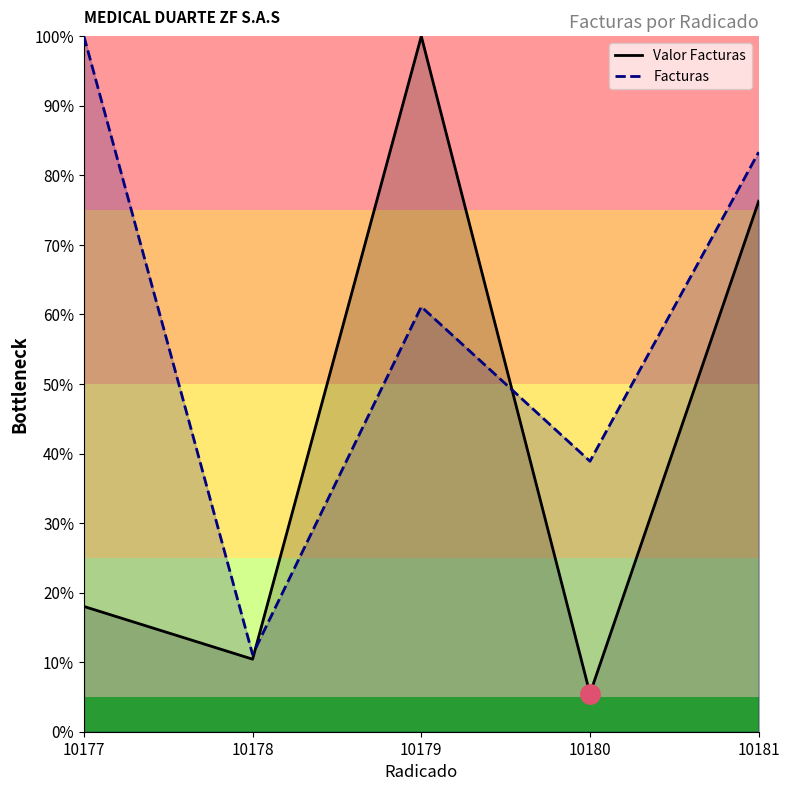

Which series changed the most between 10178 and 10181?

Facturas